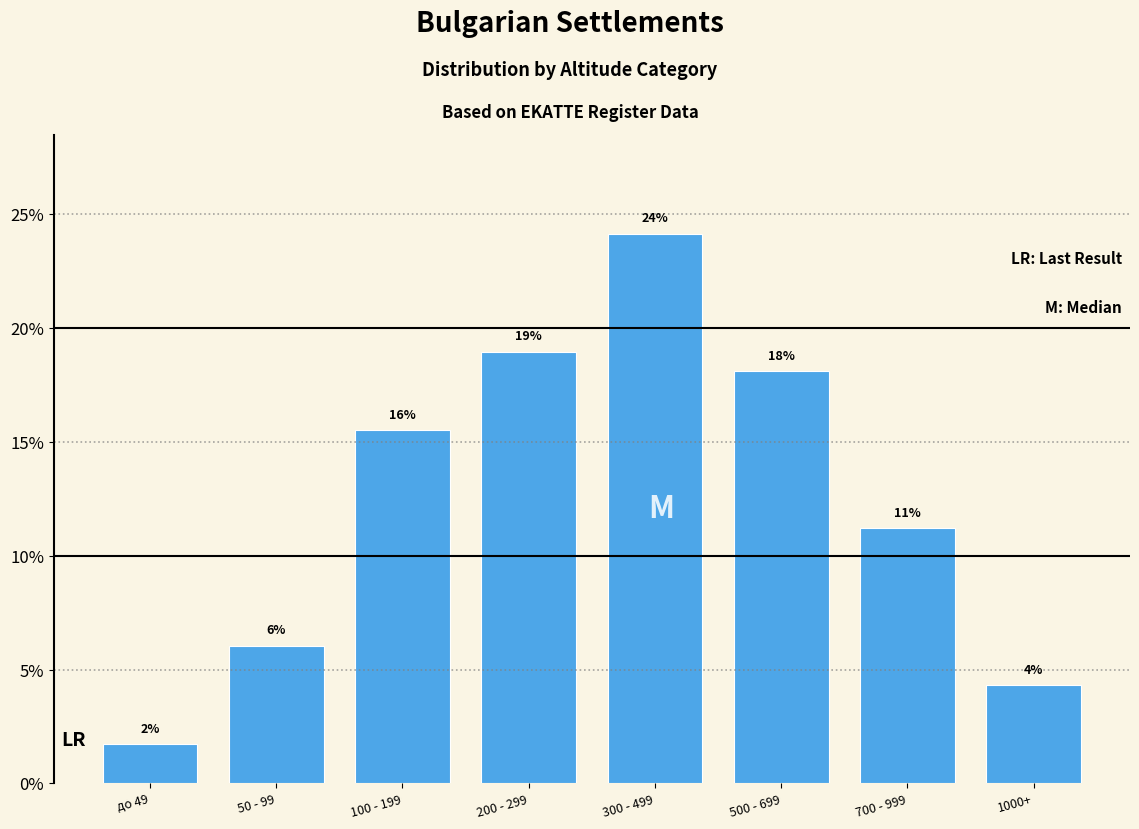

Does the chart contain any negative values?

No